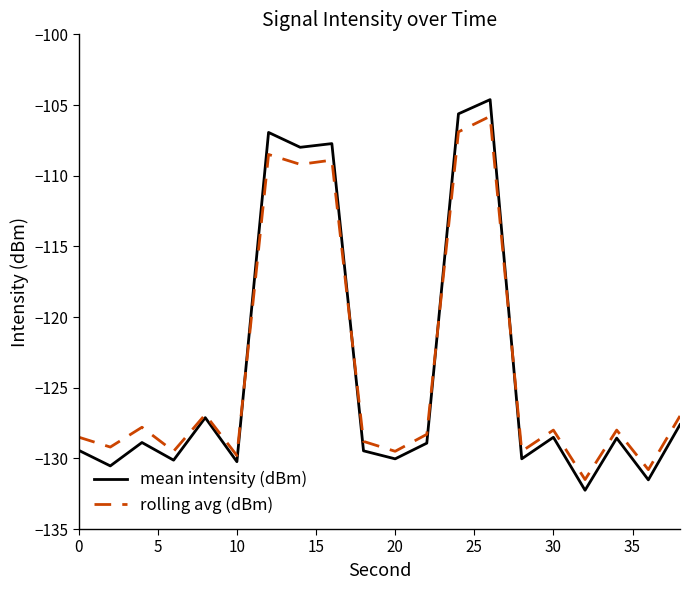

How many lines are shown in the chart?

2